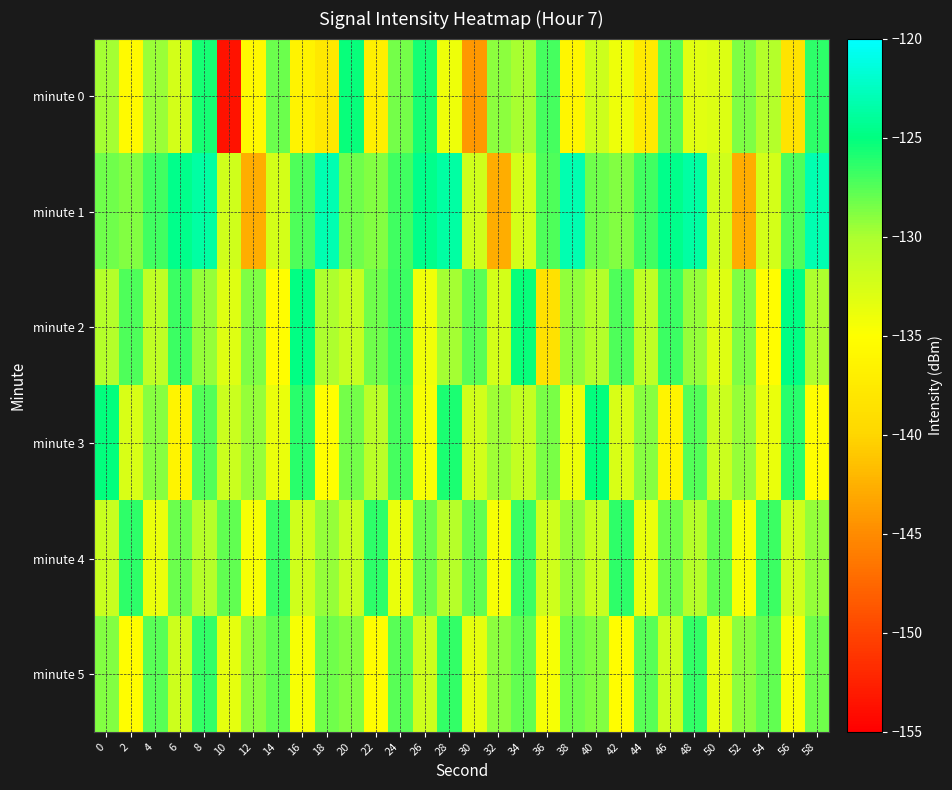

Which label corresponds to the smallest value in the chart?

10